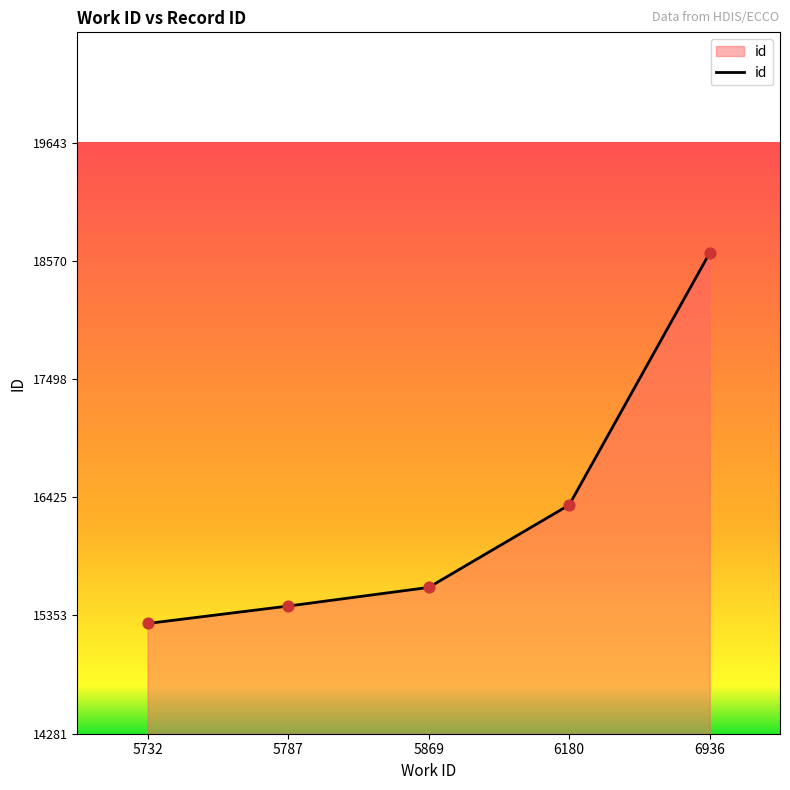

What is the change in value from 5787 to 5869?

+169